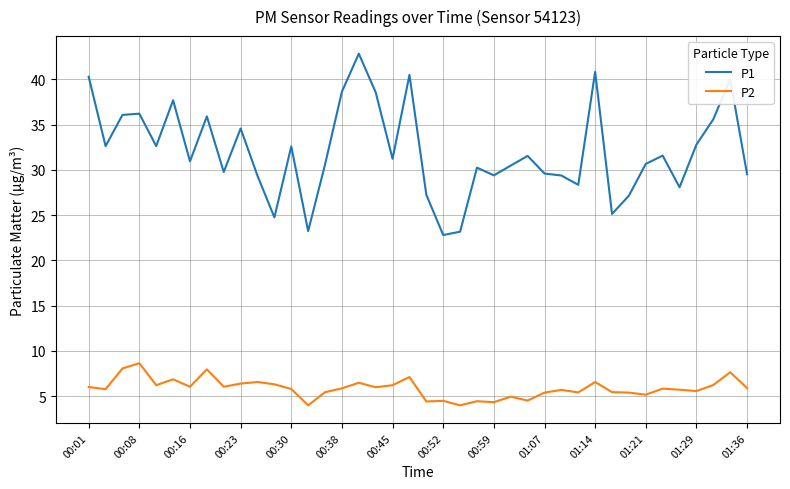

Rank the series by their maximum value, from lowest to highest.

P2, P1